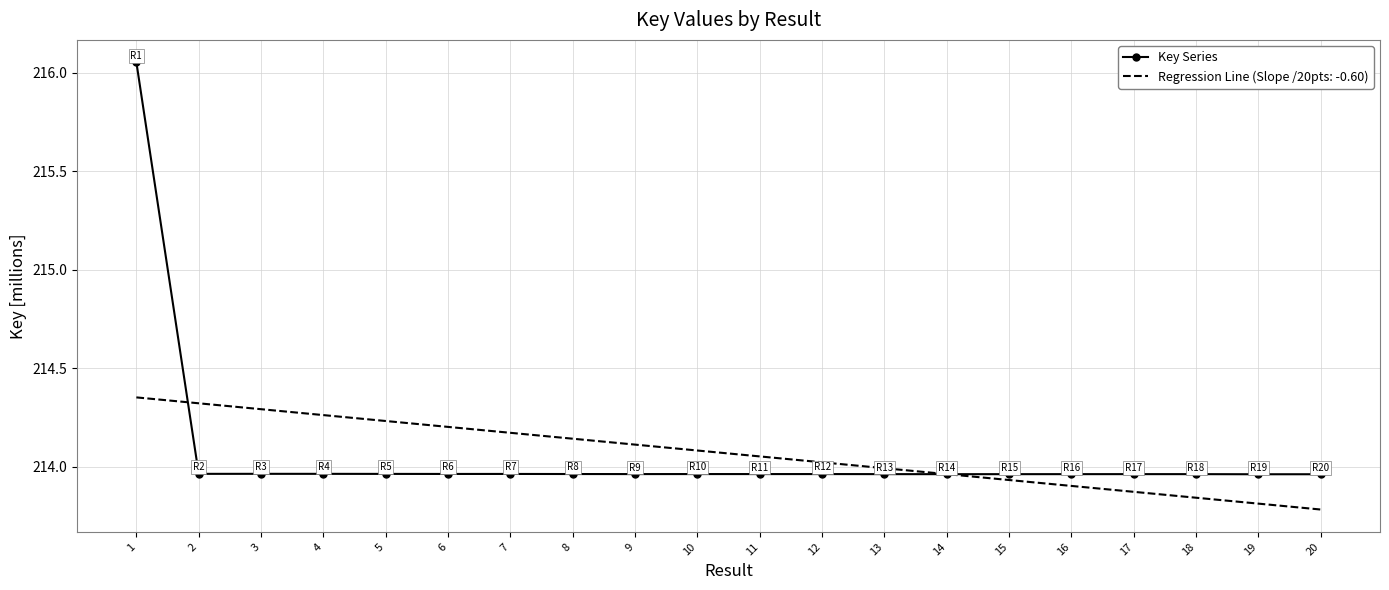

Which series has the widest spread of values?

Key Series